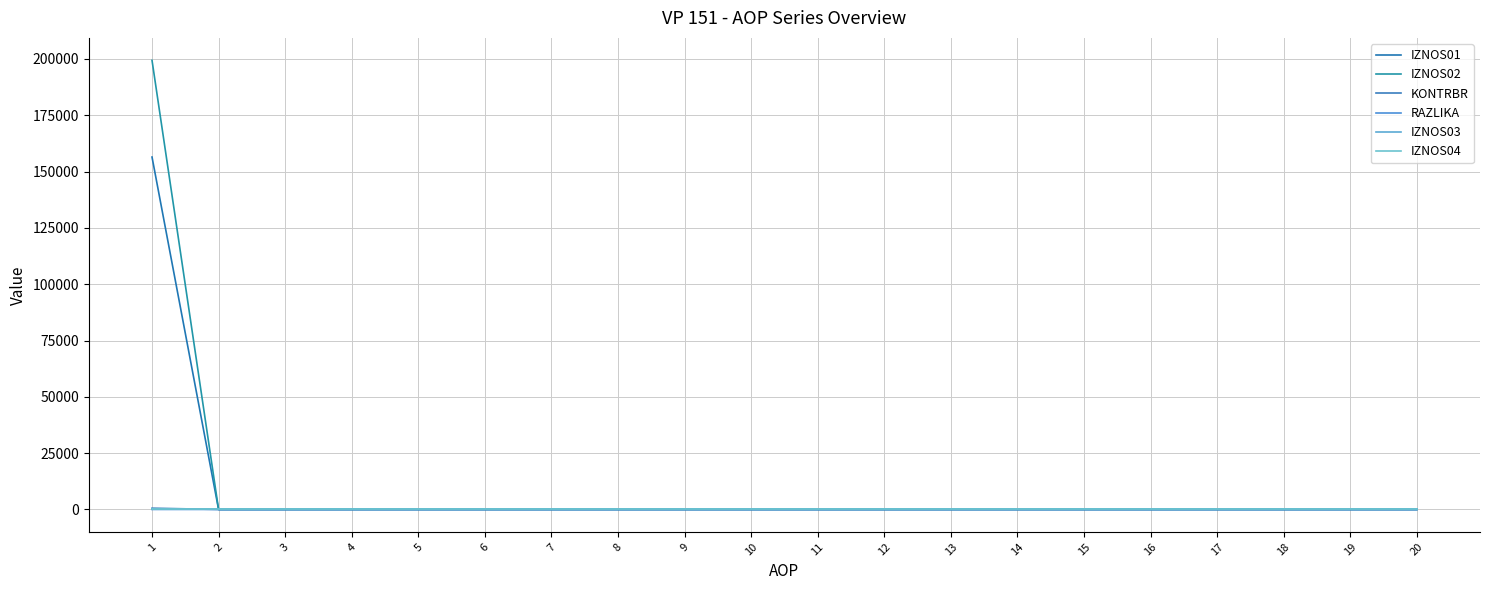

Reading left to right, list all the values displayed in this chart.

IZNOS01: 156453.6	0.0	0.0	0.0	0.0	0.0	0.0	0.0	0.0	0.0	0.0	0.0	0.0	0.0	0.0	0.0	0.0	0.0	0.0	0.0
IZNOS02: 199383.9	0.0	0.0	0.0	0.0	0.0	0.0	0.0	0.0	0.0	0.0	0.0	0.0	0.0	0.0	0.0	0.0	0.0	0.0	0.0
KONTRBR: 555.2	0.0	0.0	0.0	0.0	0.0	0.0	0.0	0.0	0.0	0.0	0.0	0.0	0.0	0.0	0.0	0.0	0.0	0.0	0.0
RAZLIKA: 0.5	0.0	0.0	0.0	0.0	0.0	0.0	0.0	0.0	0.0	0.0	0.0	0.0	0.0	0.0	0.0	0.0	0.0	0.0	0.0
IZNOS03: 0.0	0.0	0.0	0.0	0.0	0.0	0.0	0.0	0.0	0.0	0.0	0.0	0.0	0.0	0.0	0.0	0.0	0.0	0.0	0.0
IZNOS04: 0.0	0.0	0.0	0.0	0.0	0.0	0.0	0.0	0.0	0.0	0.0	0.0	0.0	0.0	0.0	0.0	0.0	0.0	0.0	0.0